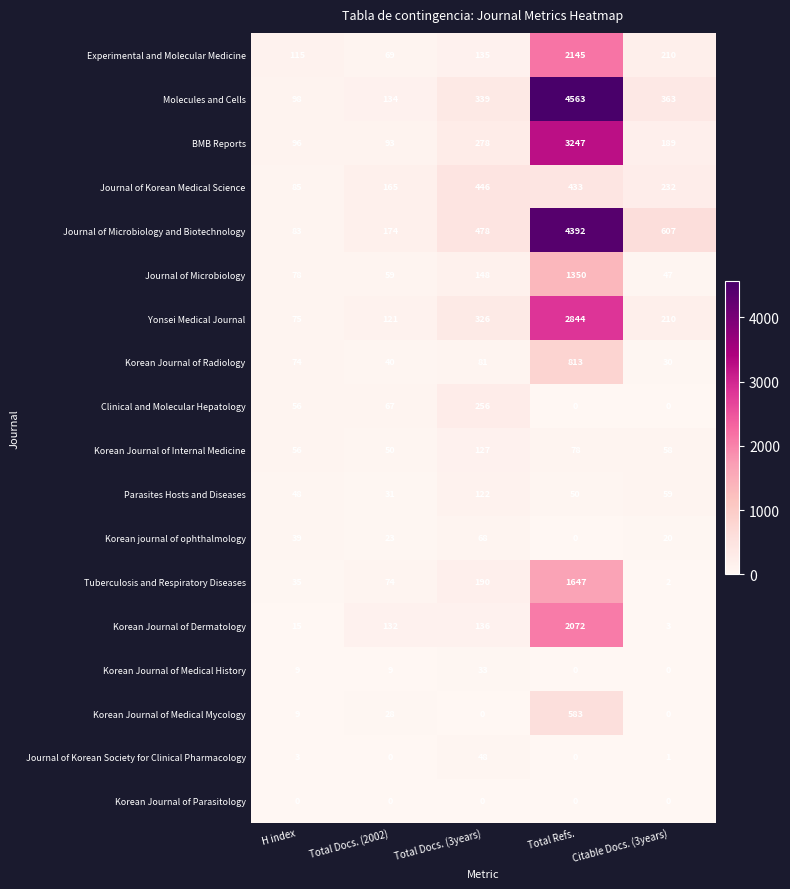

What is the difference between the maximum and minimum values in the Korean journal of ophthalmology series?

68